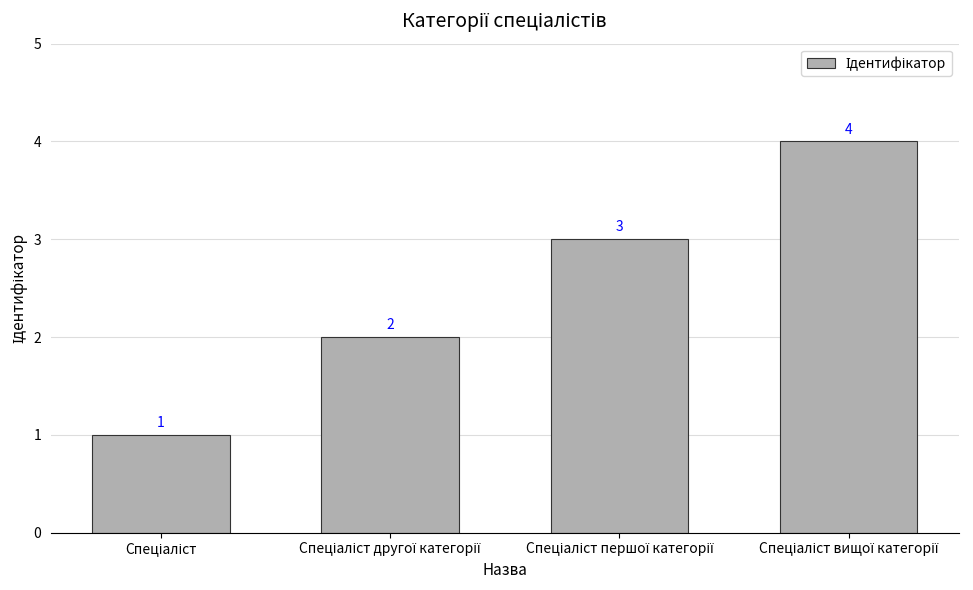

Reading right to left, list all the values displayed in this chart.

4	3	2	1